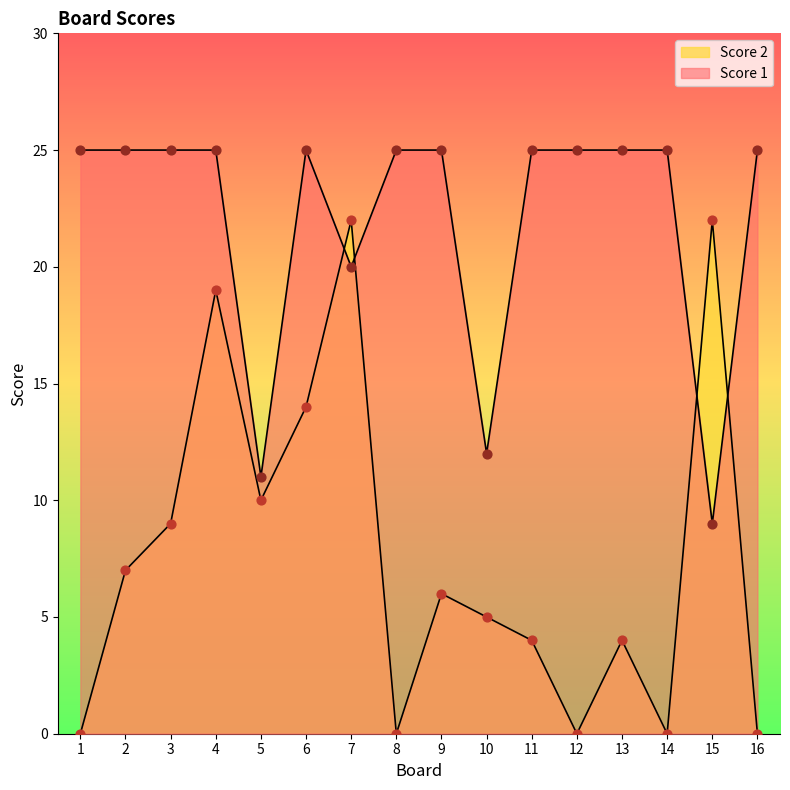

What are all the series names shown in the legend?

Score 1, Score 2